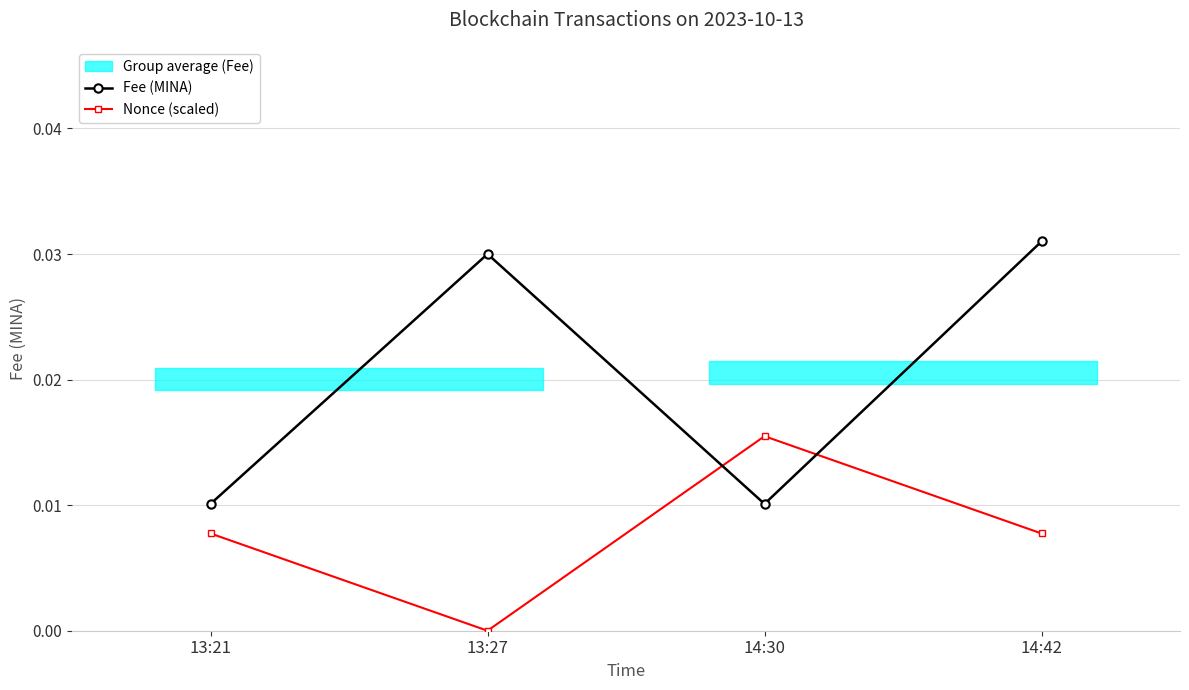

Which series changed the most between 14:30 and 14:42?

Fee (MINA)